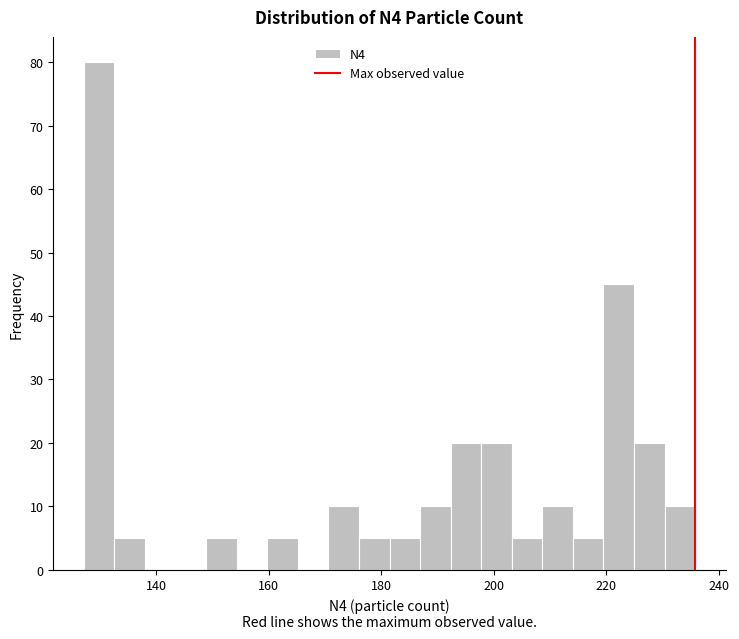

Around what value on the x-axis is the tallest bar? Give the approximate position of its centre, as read against the axis.

130